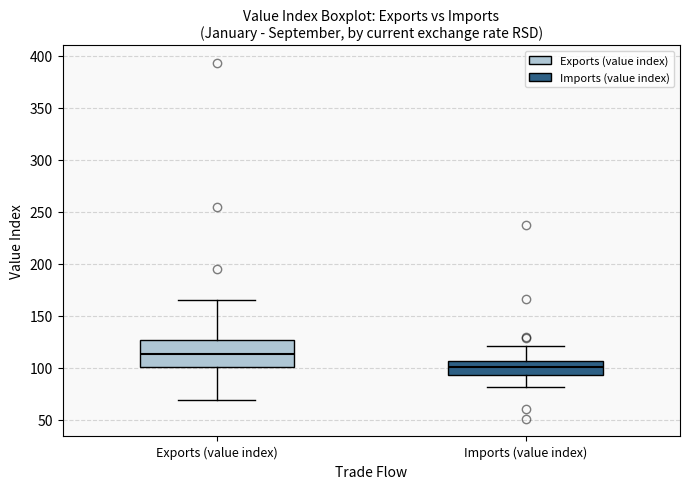

Reading left to right, transcribe this box plot: for each box, give where its median line is, the range the box spans, and where its two whiskers end, as read against the y-axis. The values are not printed on the chart, so give them approximately, as read against the axis.

Exports (value index): median 115, box 100 to 125, whiskers 70 to 165
Imports (value index): median 100, box 95 to 105, whiskers 80 to 120